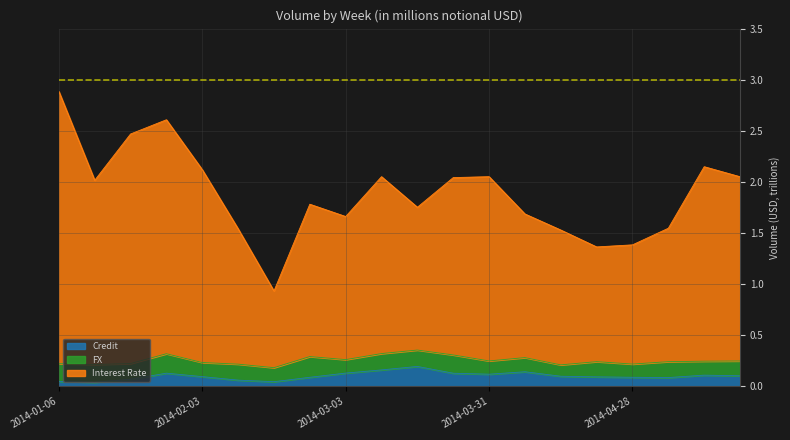

How many lines are shown in the chart?

3